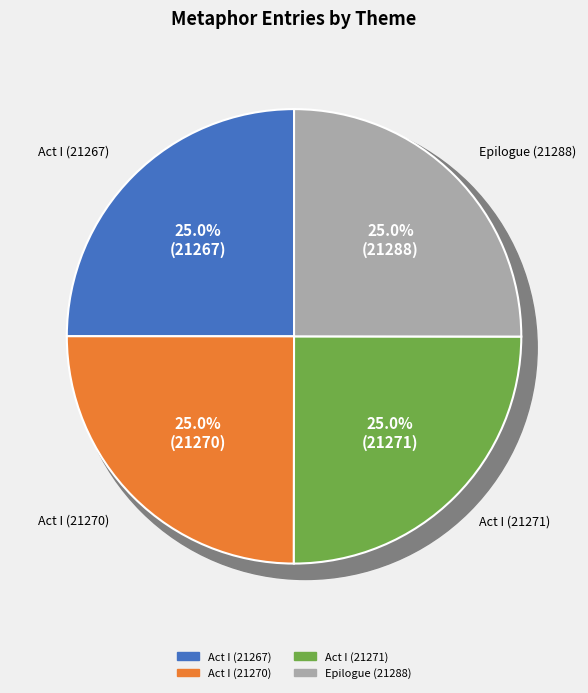

Which category has the smallest portion of the pie?

Act I (21267)